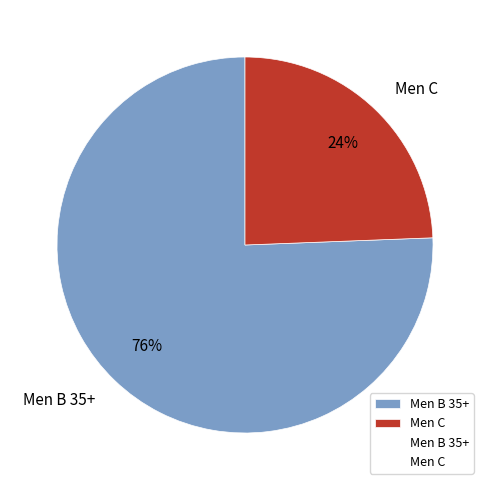

How many segments does this pie chart have?

2